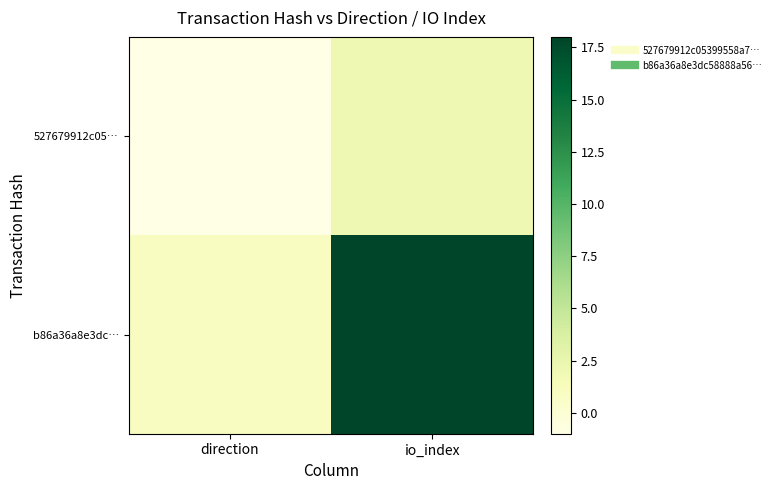

Rank the series by their maximum value, from highest to lowest.

b86a36a8e3dc…, 527679912c05…